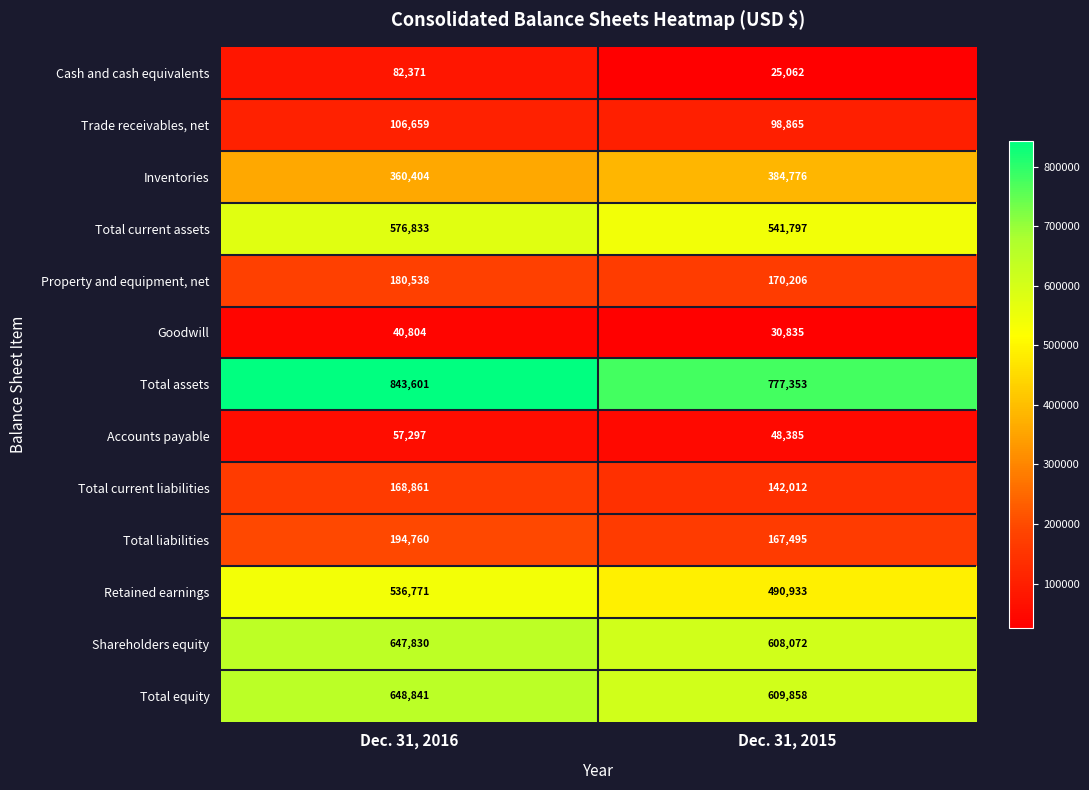

Which series changed the most between Dec. 31, 2016 and Dec. 31, 2015?

Total assets